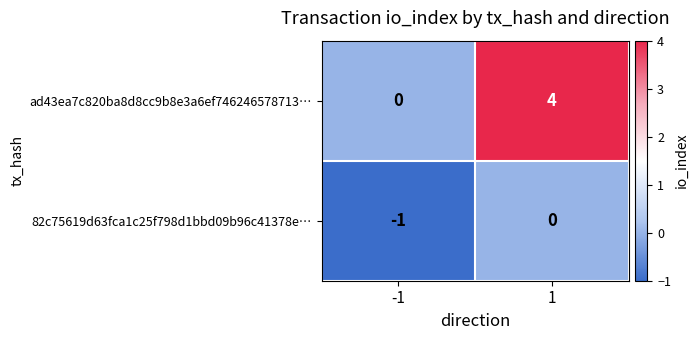

What is the difference between the maximum and minimum values in the ad43ea7c820ba8d8cc9b8e3a6ef746246578713… series?

4